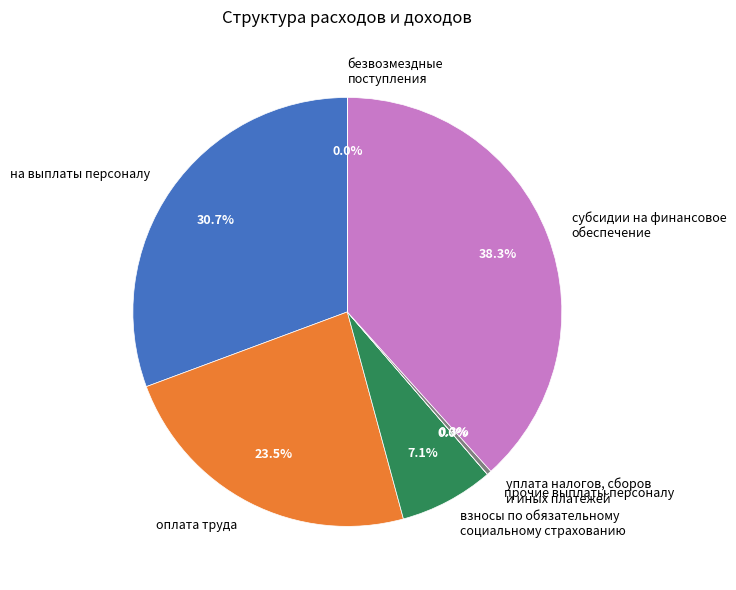

Which category has the biggest portion of the pie?

субсидии на финансовое обеспечение